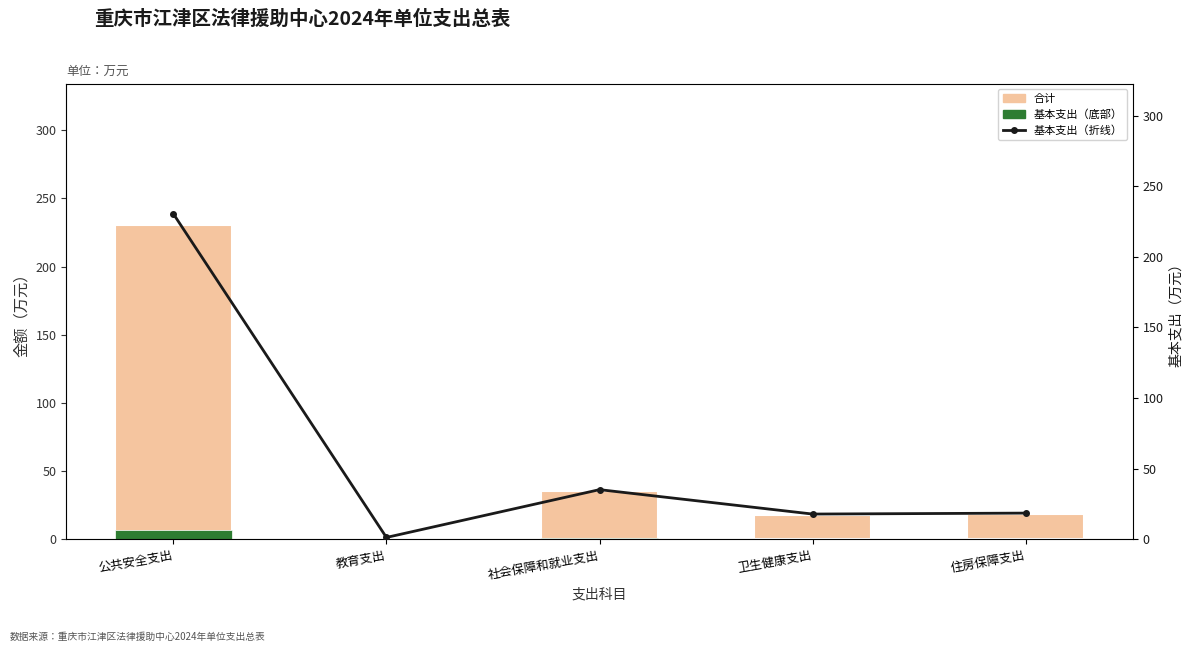

At which category does the chart reach its peak across all series?

公共安全支出